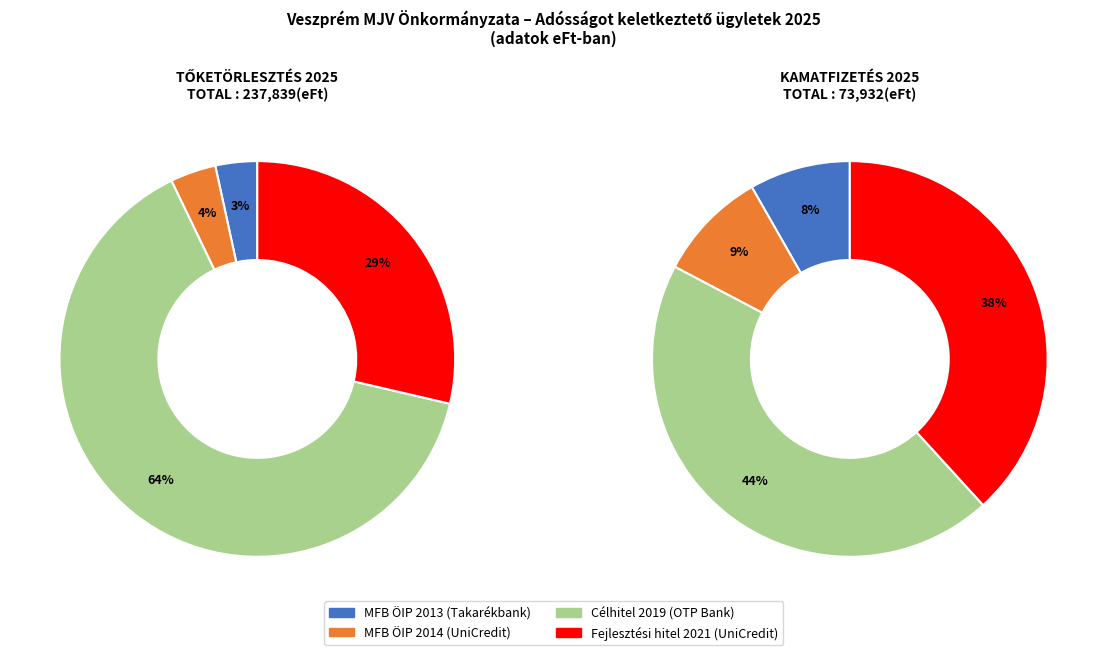

To the nearest percent, what is the difference between the MFB ÖIP 2014 (UniCredit) and Célhitel 2019 (OTP Bank) slice percentages?

35%